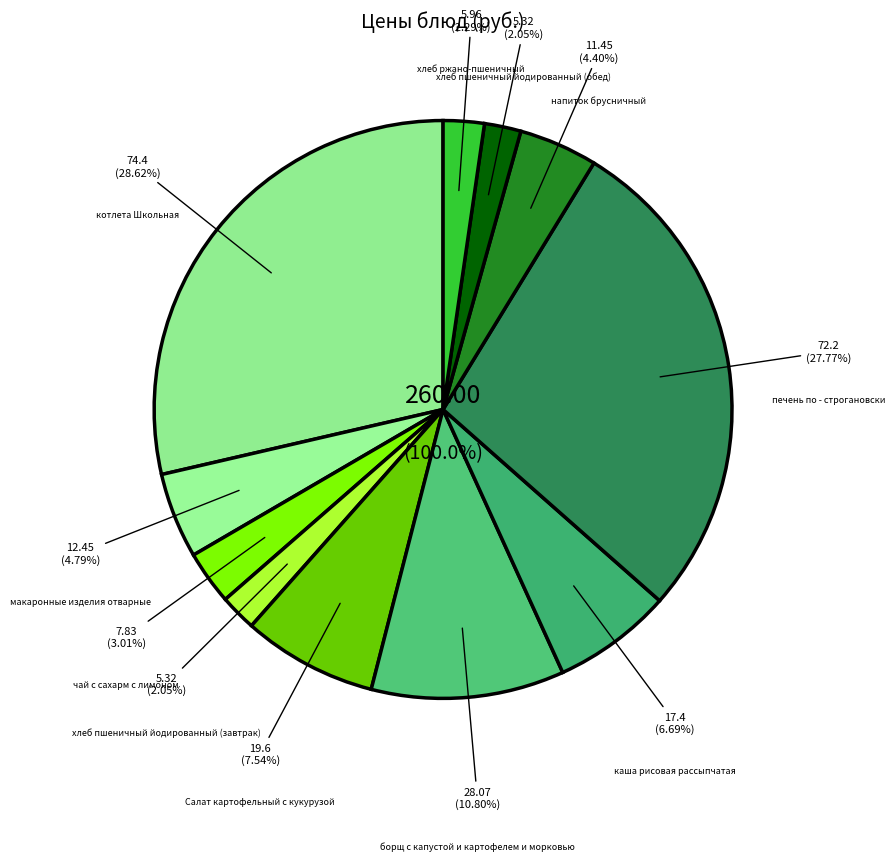

Does котлета Школьная account for over 50% of the chart?

No